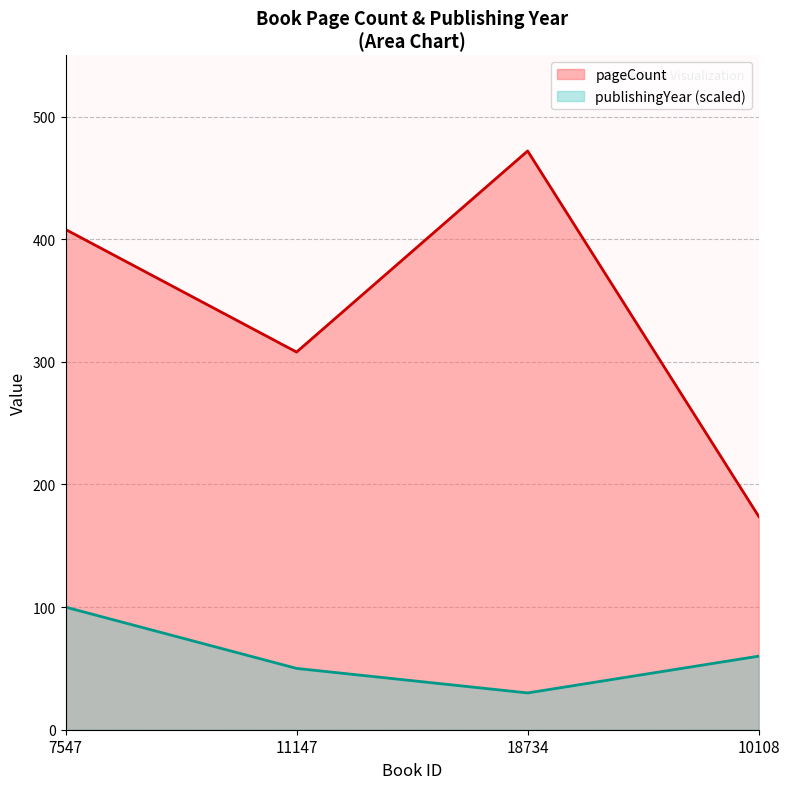

True or false: publishingYear and pageCount cross at least once.

False